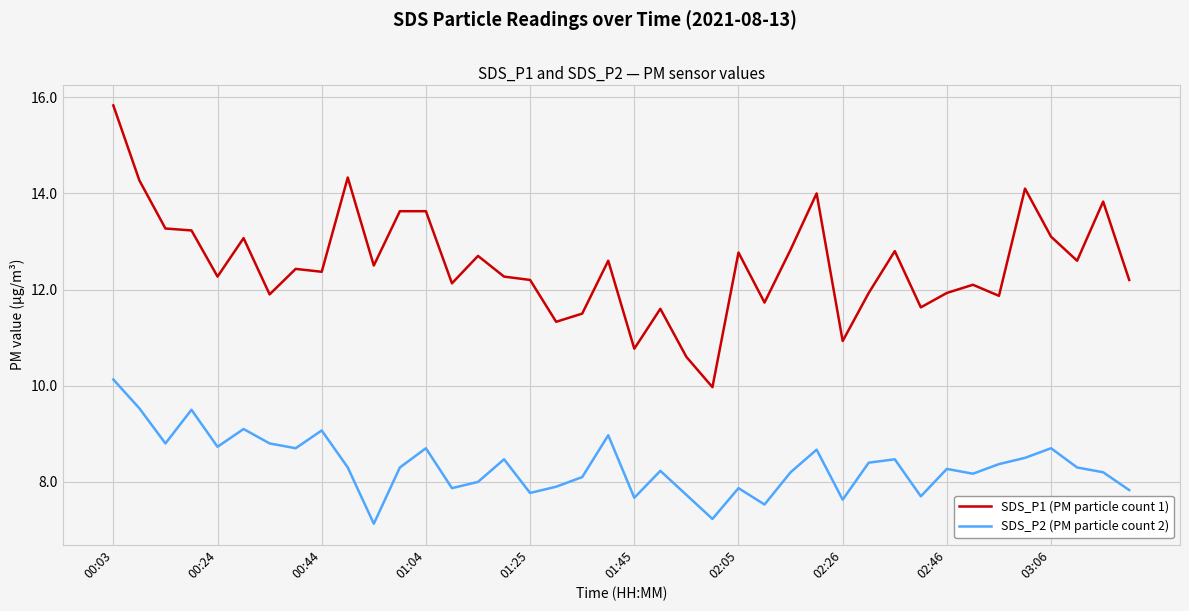

True or false: SDS_P2 (PM particle count 2) has more than 1 interior local peaks.

True